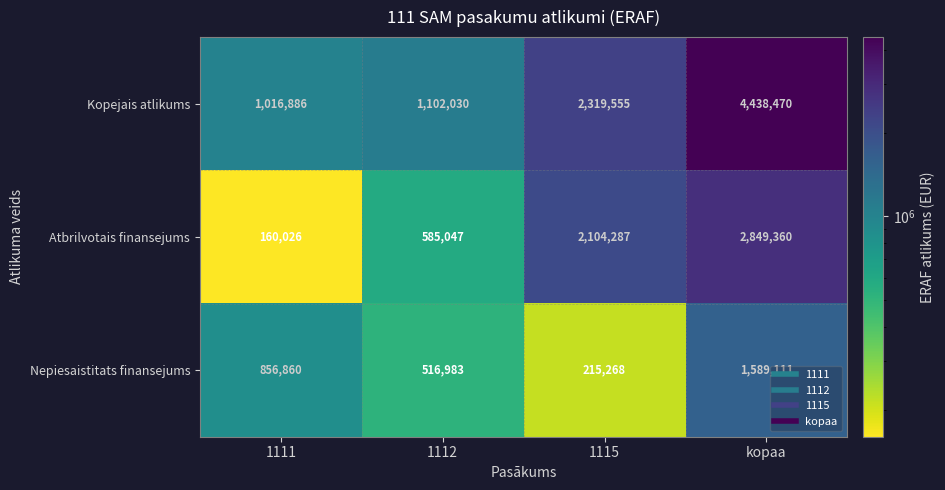

Reading right to left, extract all data points from this chart.

Kopejais atlikums: 4438470	2319555	1102030	1016886
Atbrilvotais finansejums: 2849360	2104287	585047	160026
Nepiesaistitats finansejums: 1589111	215268	516983	856860